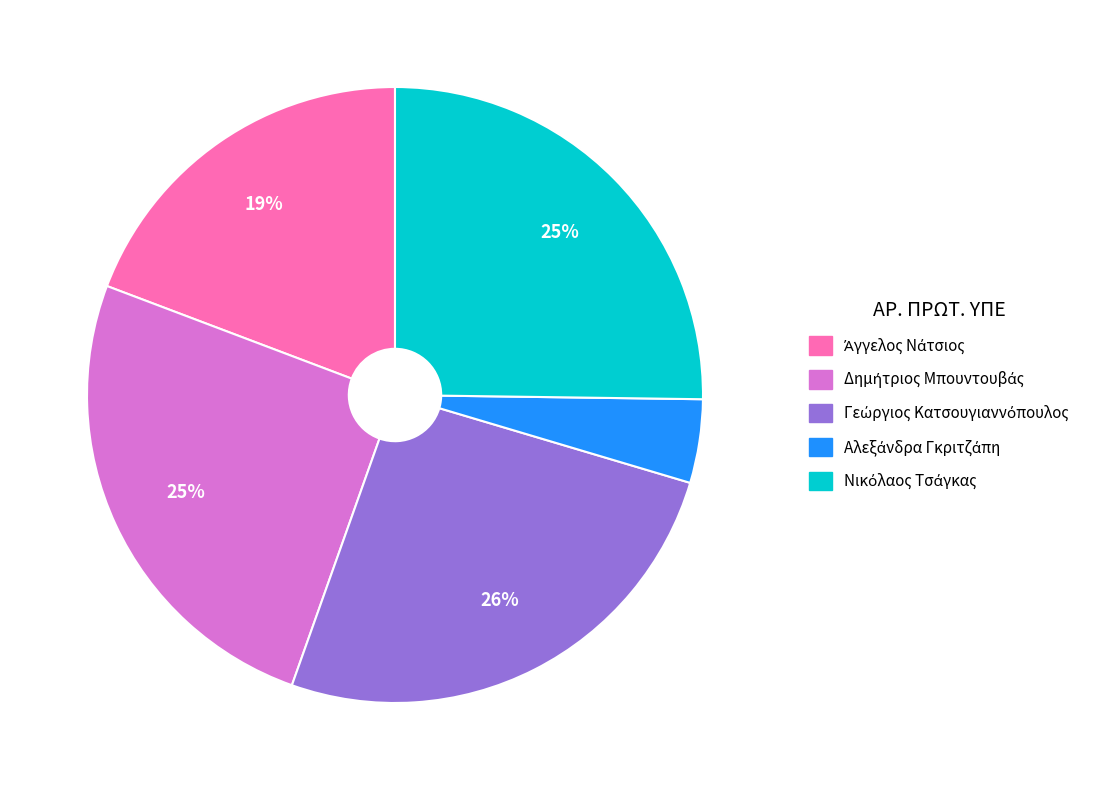

To the nearest percent, what is the average slice percentage?

20%